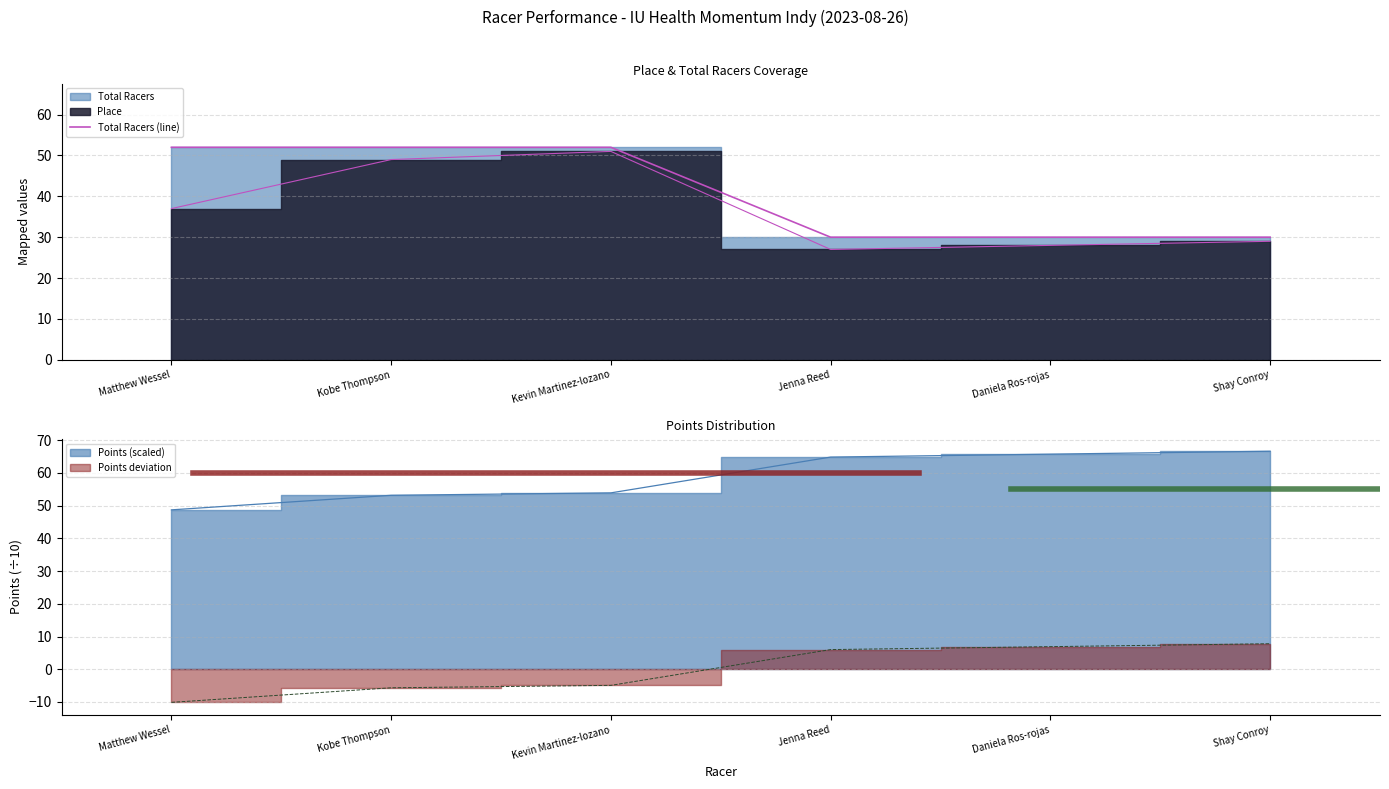

How many values are between 30 and 52?

6